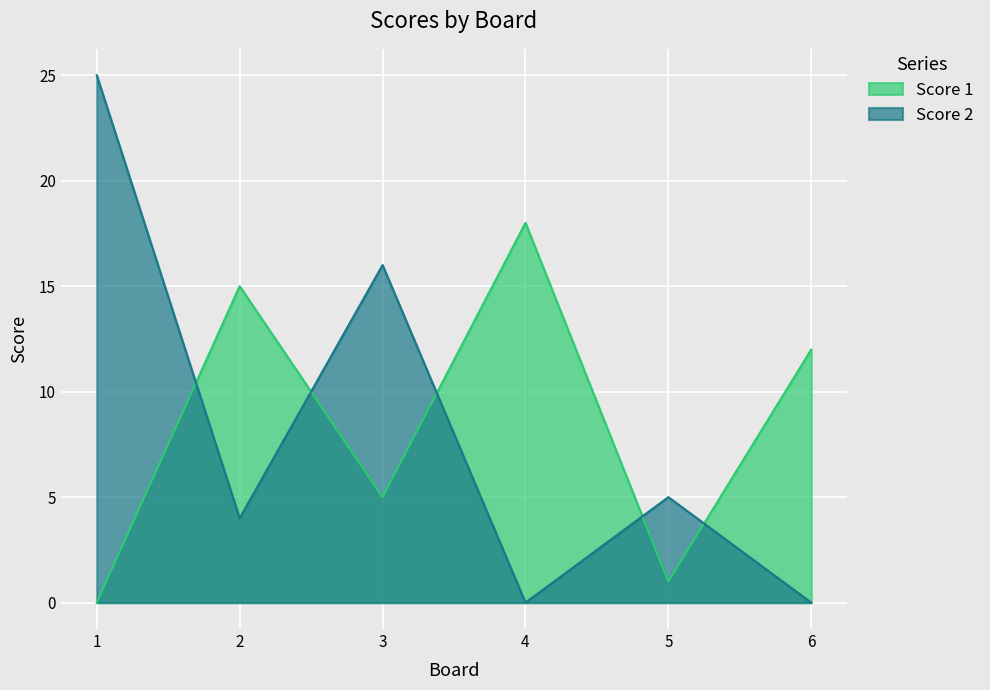

True or false: Score 1 has more than 0 interior local peaks.

True